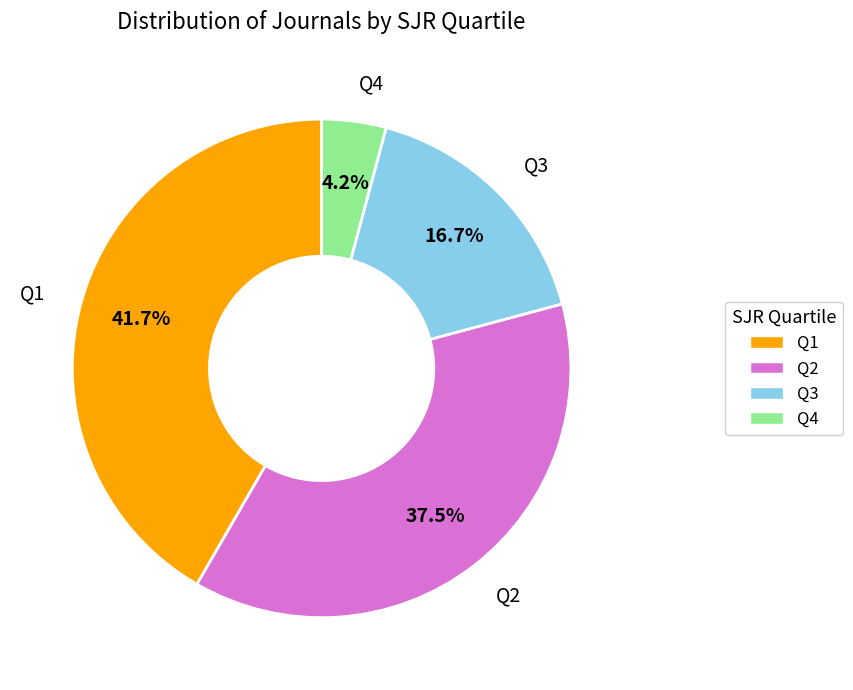

What is the ratio of the value at Q3 to the value at Q4?

4.0